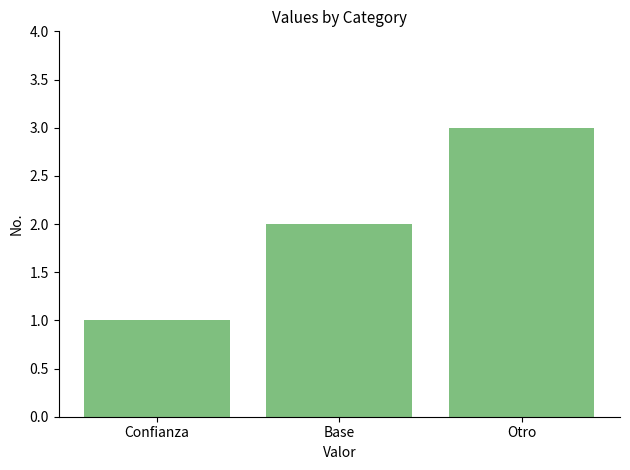

The chart shows a value of 1 at Confianza. True or false?

True